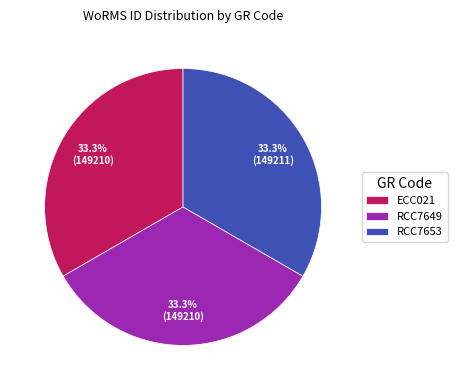

Is the sum of ECC021 and RCC7649 greater than half?

Yes